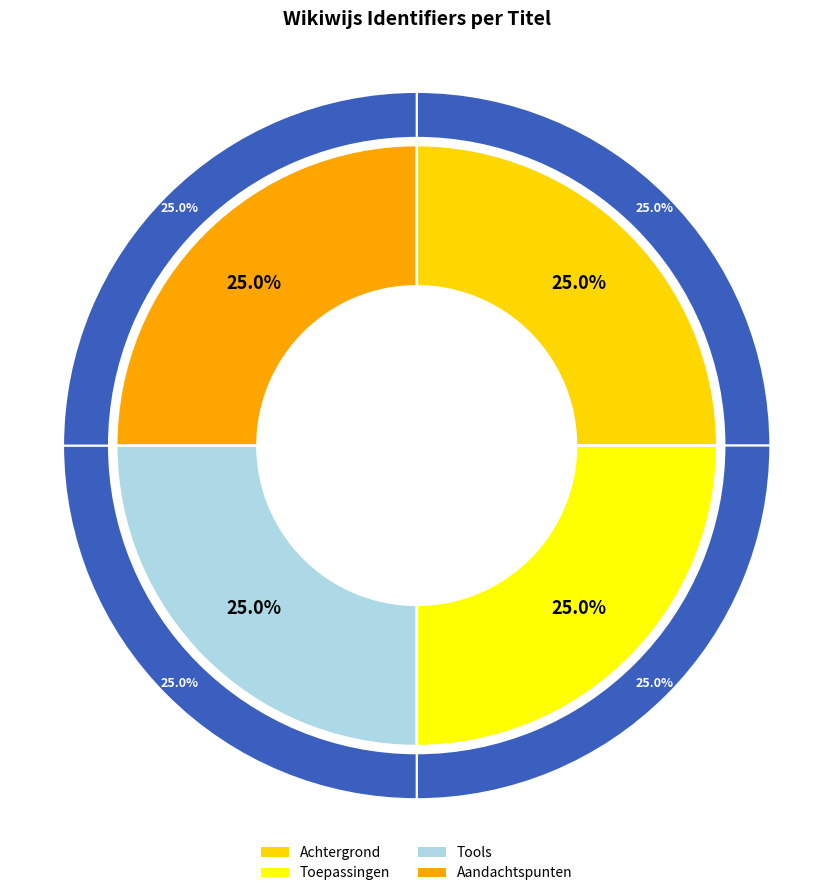

True or false: Tools accounts for 25% of the total.

True